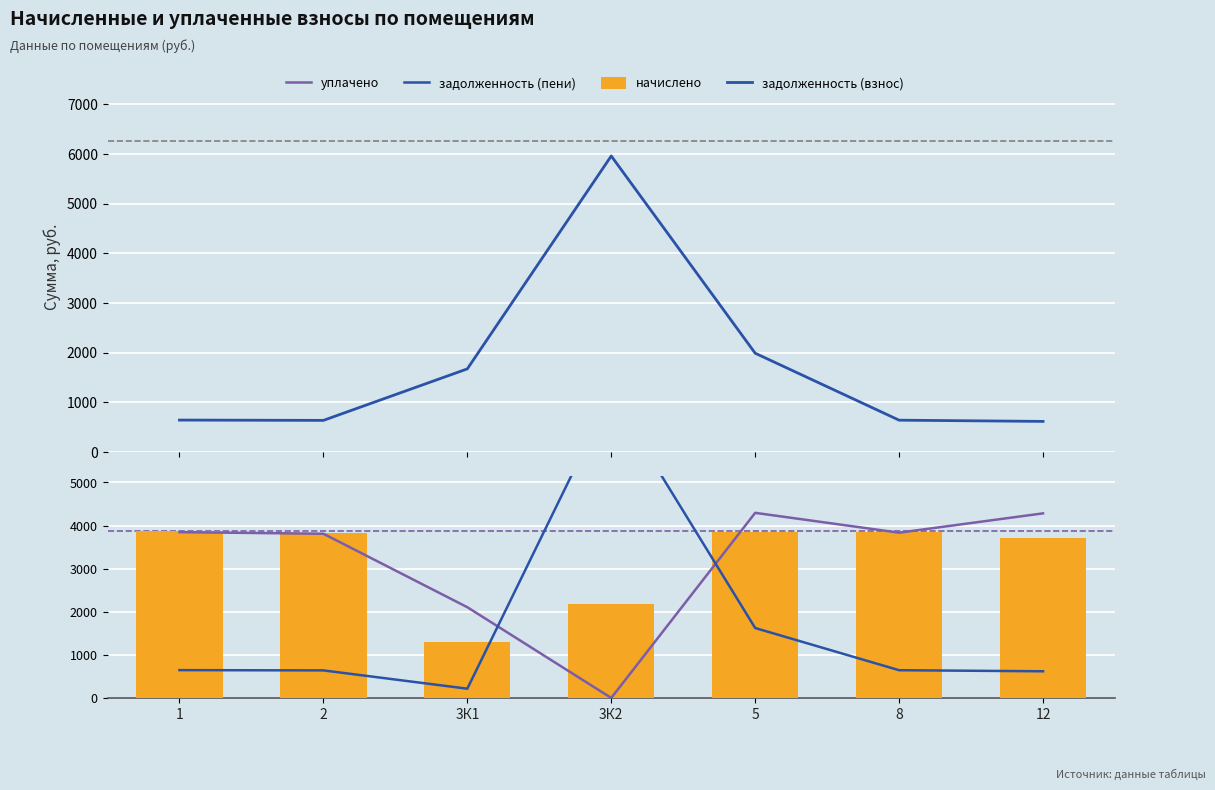

How many values in the задолженность (взнос) series are below 645?

3